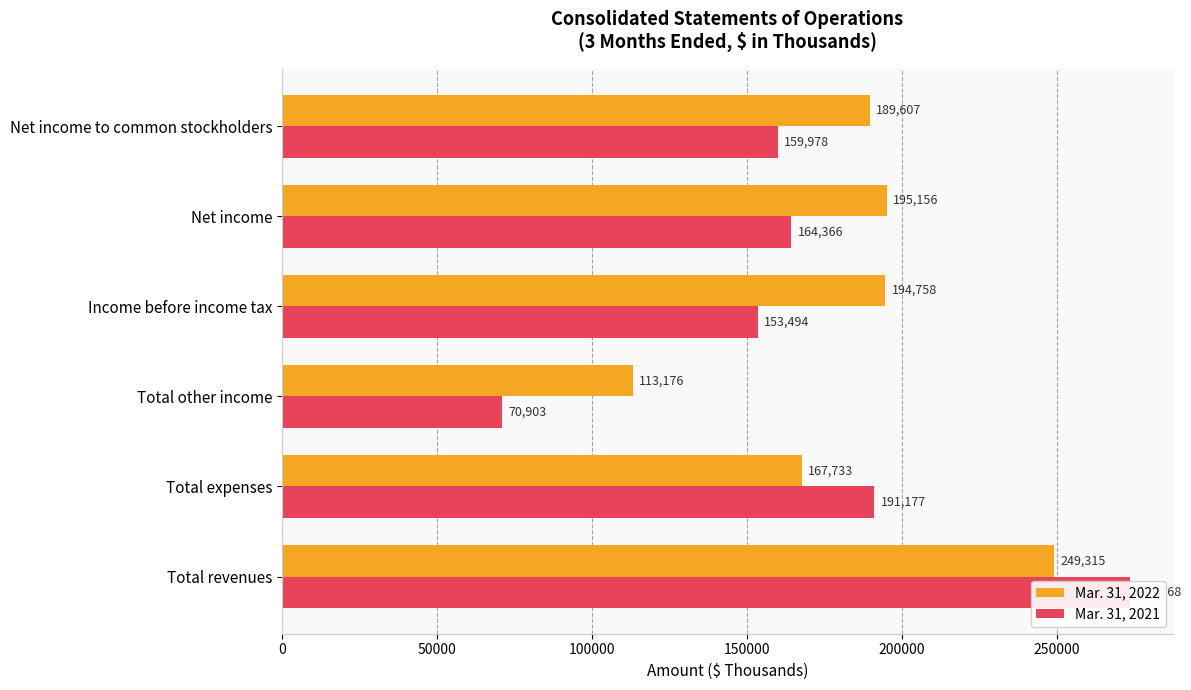

What are all the series names shown in the legend?

Mar. 31, 2022, Mar. 31, 2021